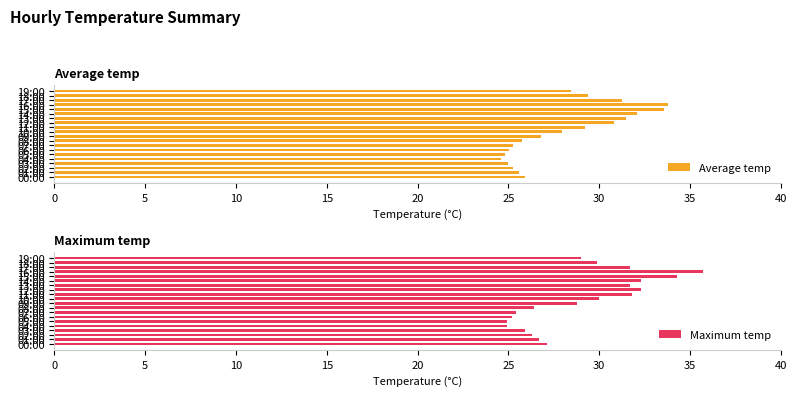

Which series has the largest total across all categories?

Maximum temp